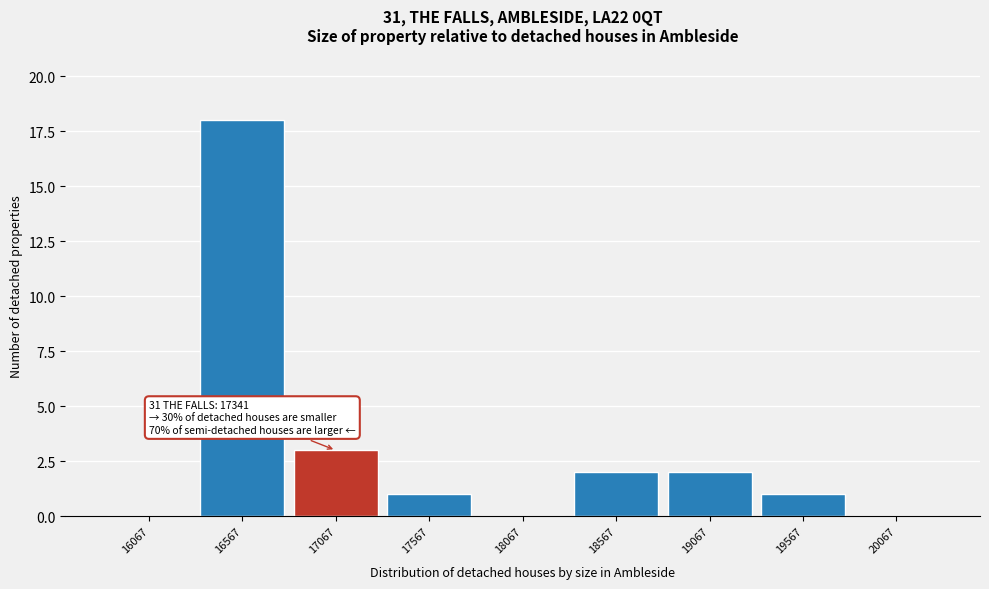

Reading left to right, extract all data points from this chart.

16067=0	16567=18	17067=3	17567=1	18067=0	18567=2	19067=2	19567=1	20067=0